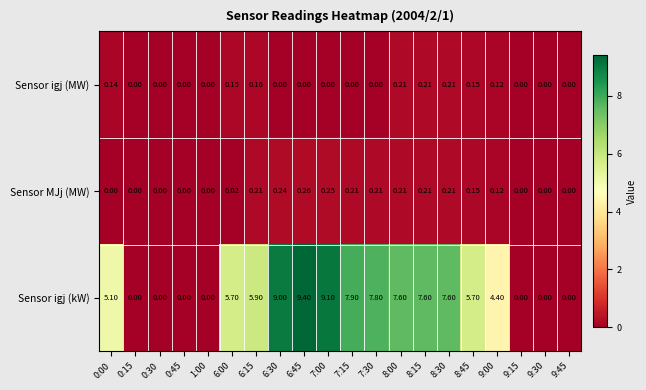

At which category is the sum across all series the highest?

6:45